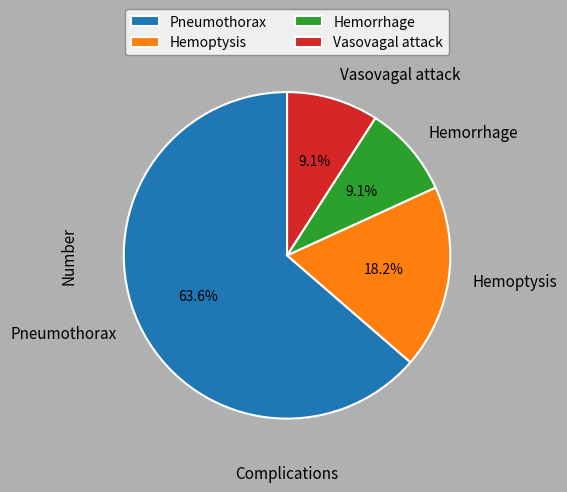

Between Pneumothorax and Hemoptysis, which is larger?

Pneumothorax